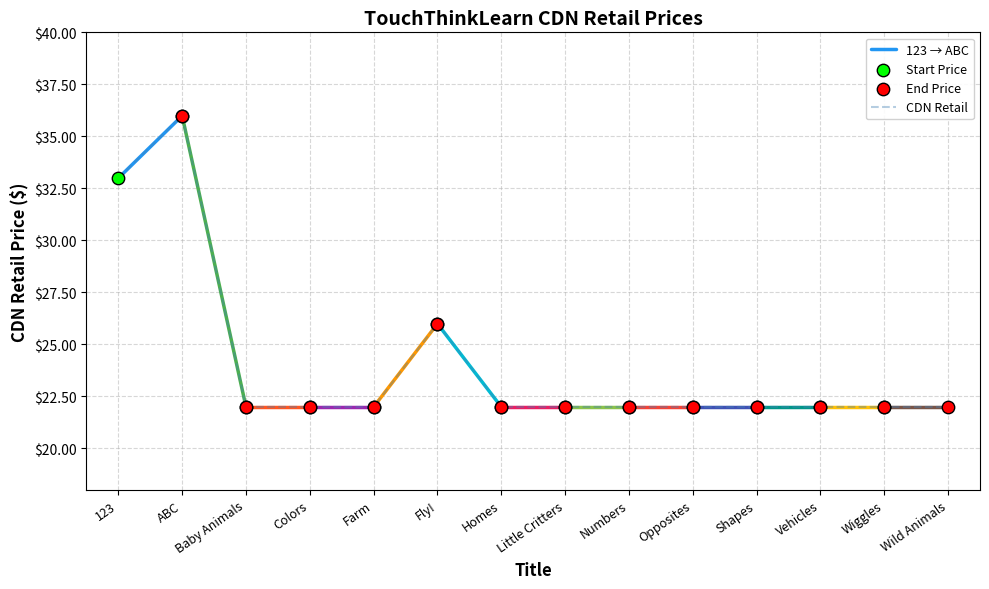

What is the change in value from ABC to Numbers?

-14.0